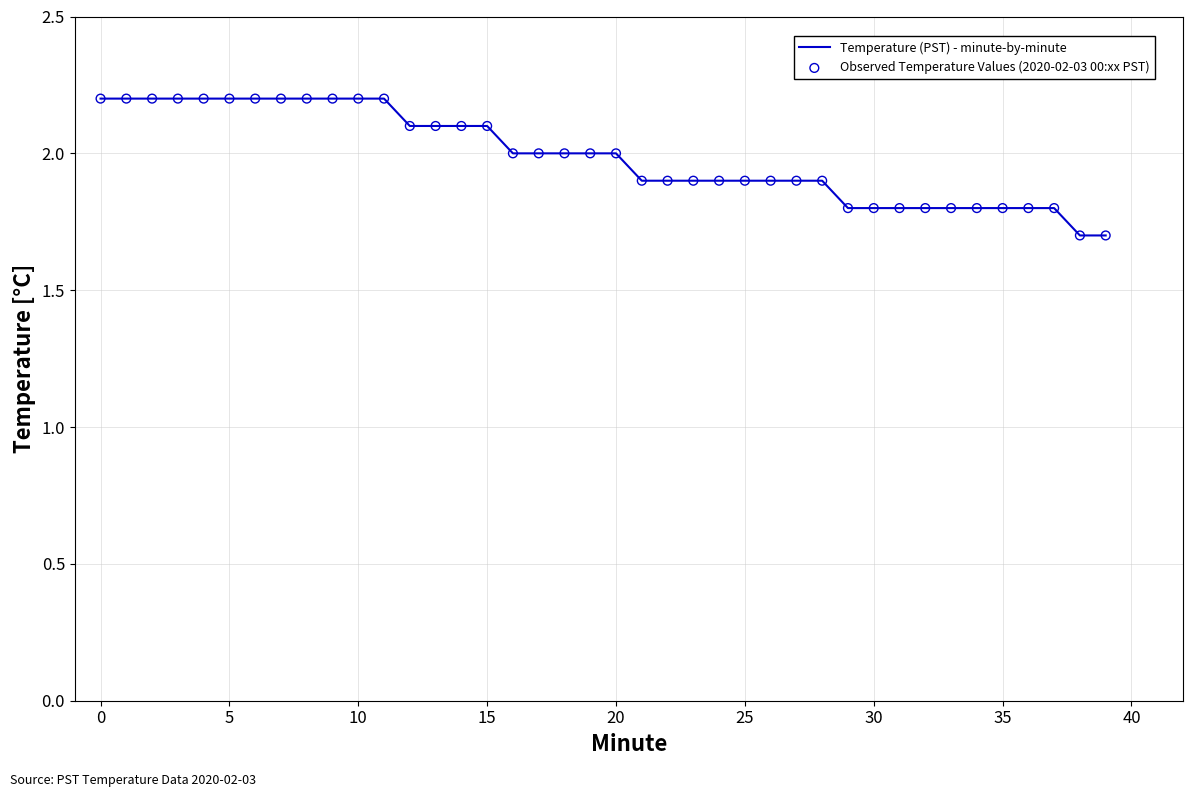

What is the maximum value shown in the chart?

2.2